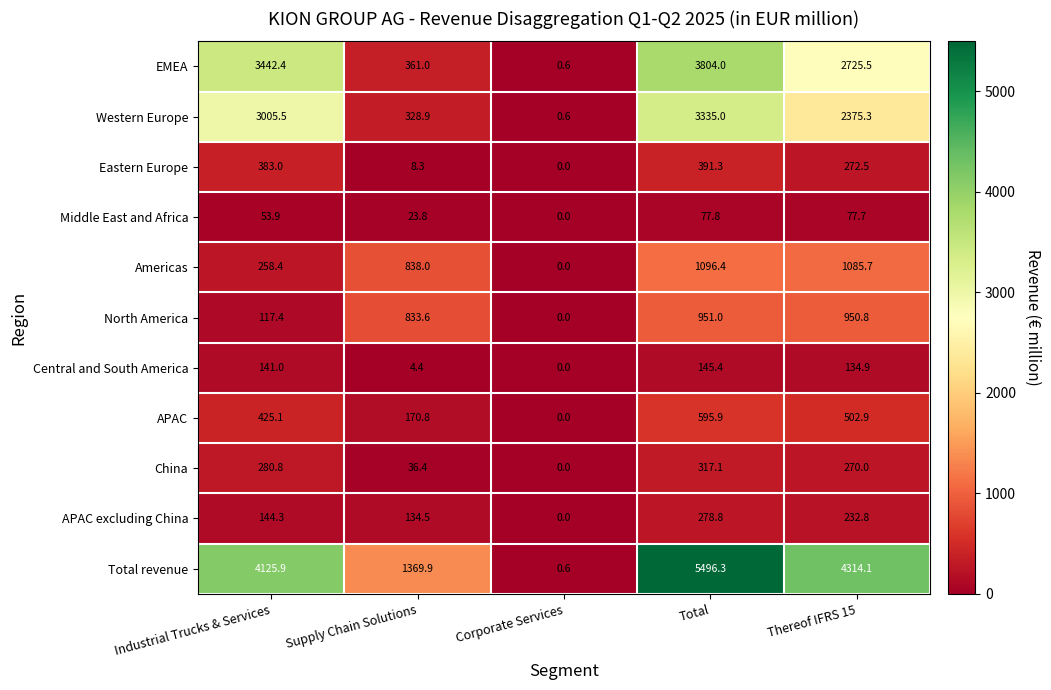

What value does the Eastern Europe series have at Total?

391.3